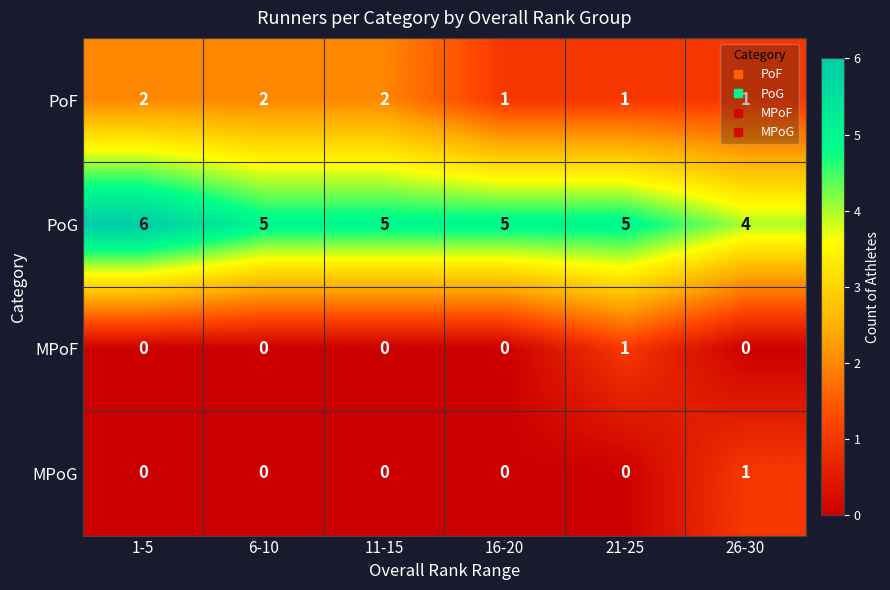

At which category is the sum across all series the highest?

1-5